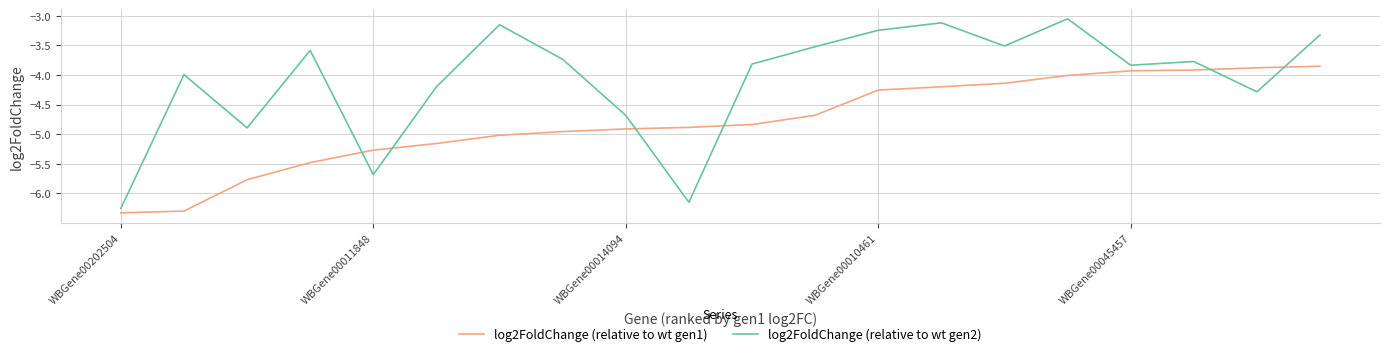

How many series are shown in this chart?

2